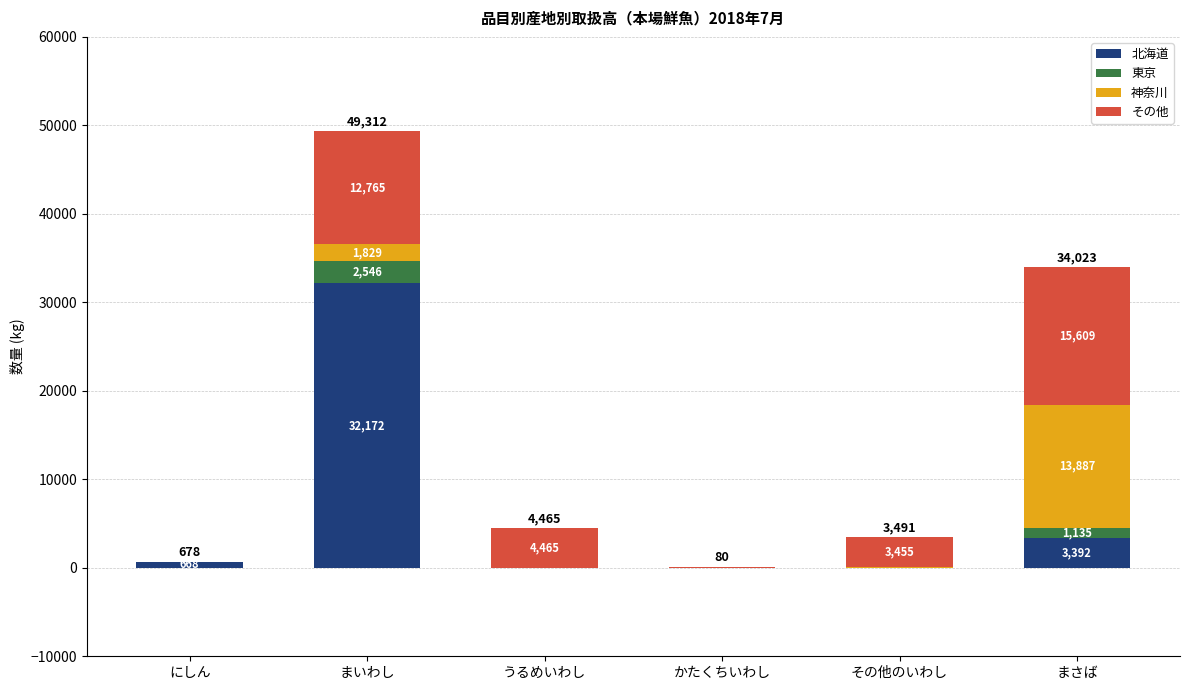

What value does the 北海道 series have at まいわし, to the nearest 10?

32170